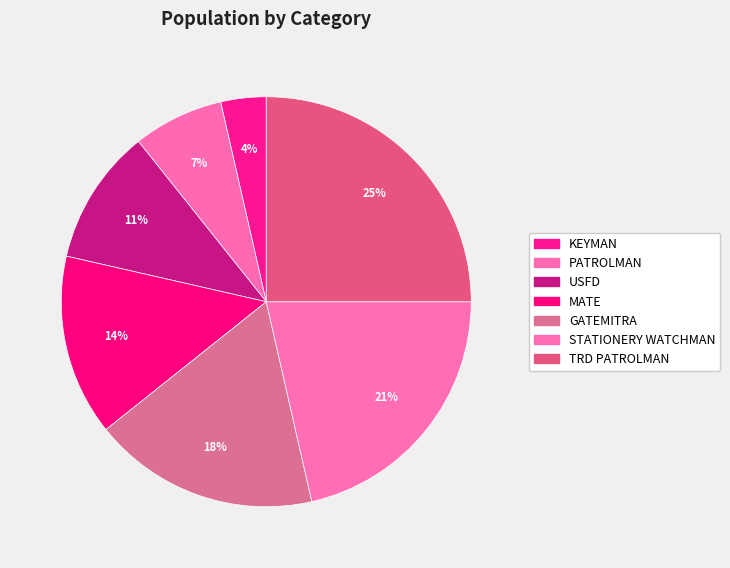

How many slices are in this pie chart?

7